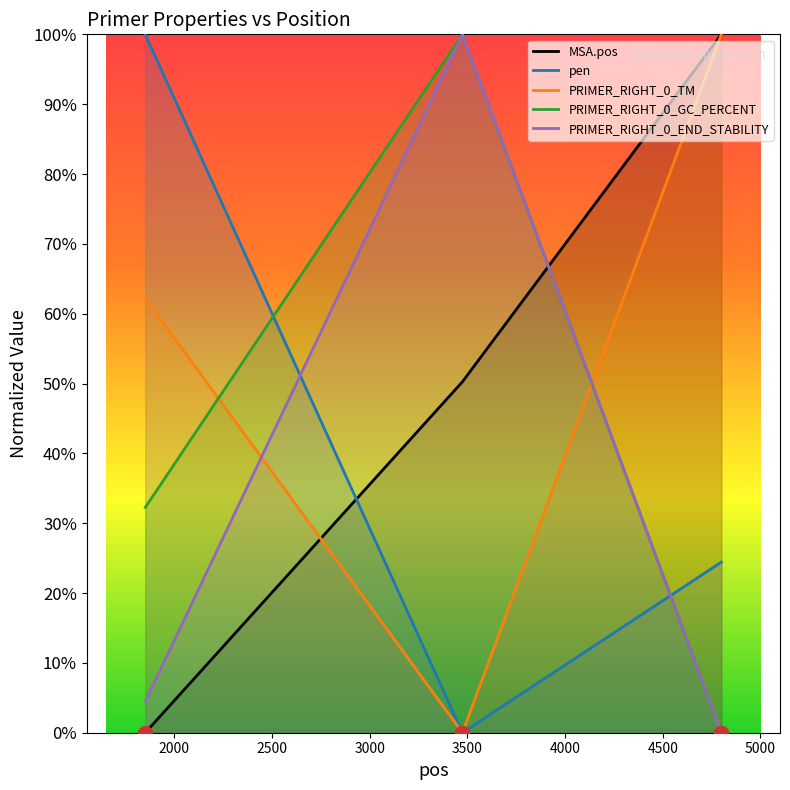

Reading right to left, what are all the values shown in this chart?

MSA.pos: 100.0	50.3	0.0
pen: 24.4	0.0	100.0
PRIMER_RIGHT_0_TM: 100.0	0.0	62.2
PRIMER_RIGHT_0_GC_PERCENT: 0.0	100.0	32.3
PRIMER_RIGHT_0_END_STABILITY: 0.0	100.0	4.5